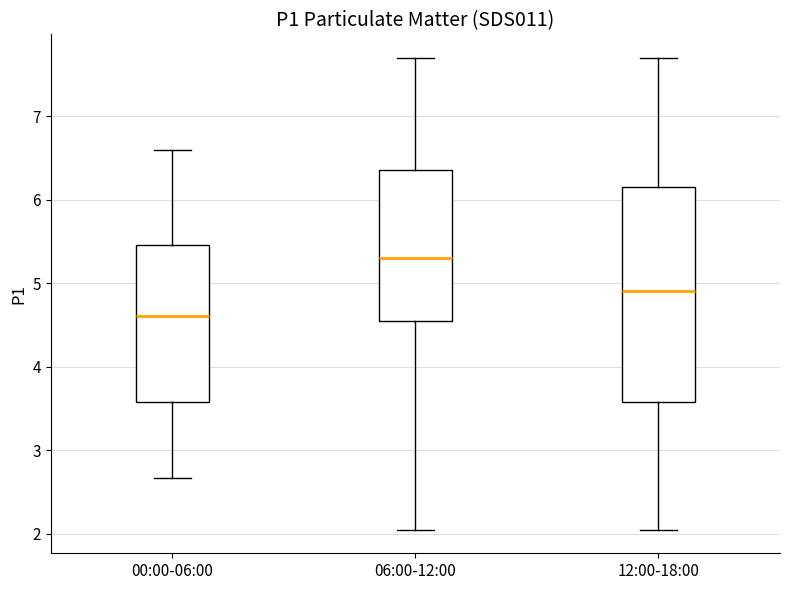

Where does the median line of the box for 06:00-12:00 sit on the y-axis? The values are not printed on the chart, so give them approximately, as read against the axis.

5.3